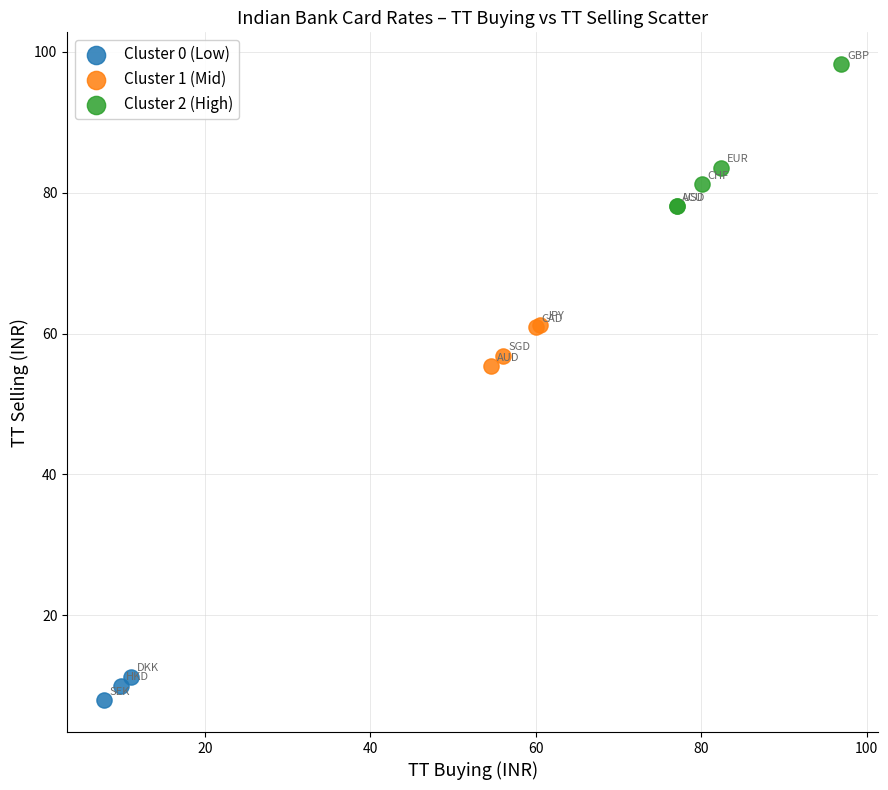

Which series contains the highest Y value?

Cluster 2 (High)